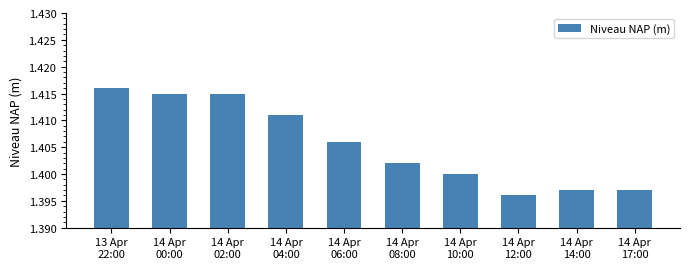

What is the sum of the values at 14 Apr
17:00 and 14 Apr
02:00?

2.8